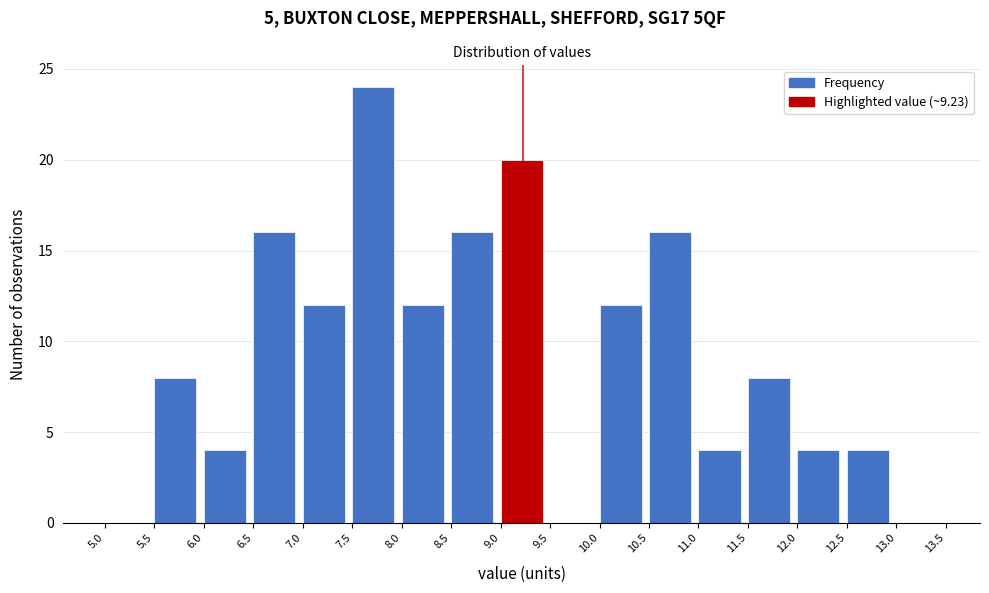

Which range on the x-axis has the tallest bar?

7.5 to 8.0